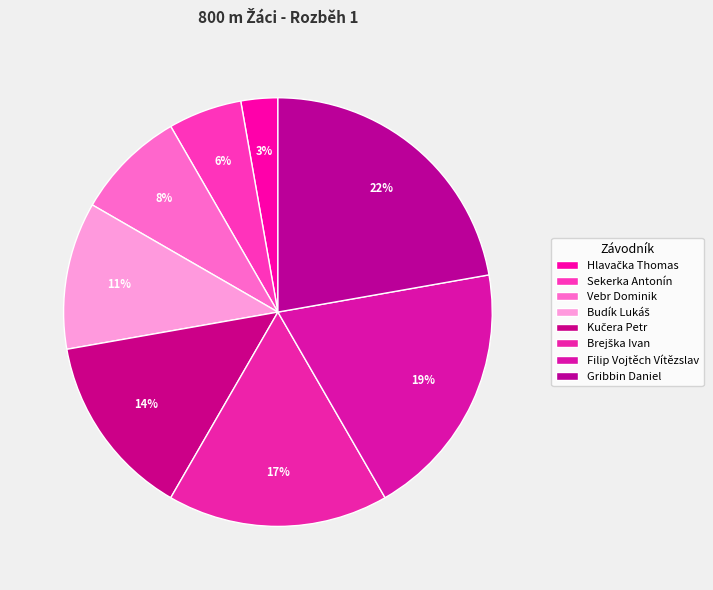

What is the largest slice in the pie chart?

Gribbin Daniel